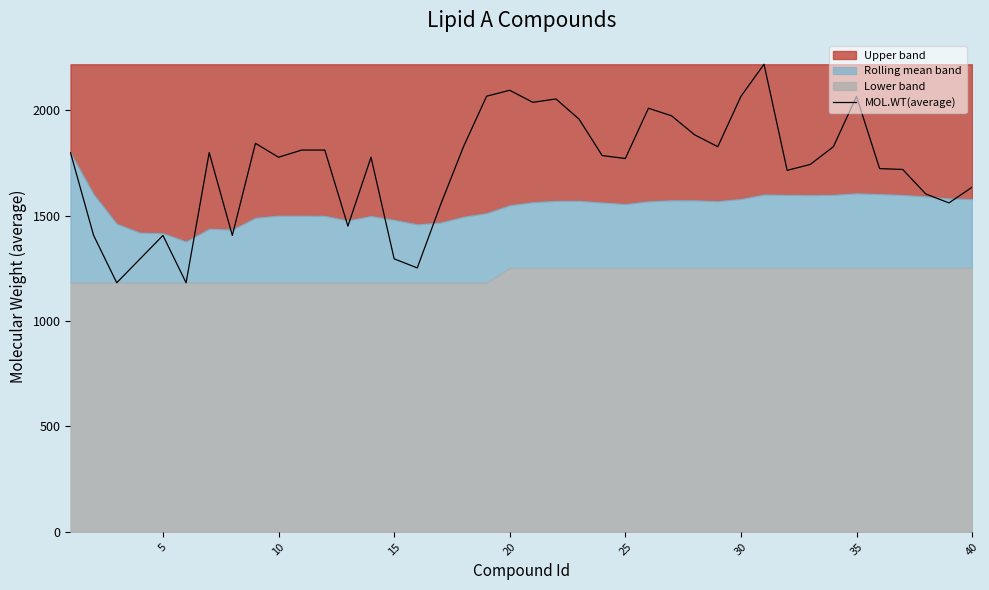

What is the lowest value of the MOL.WT(average) series?

1181.3